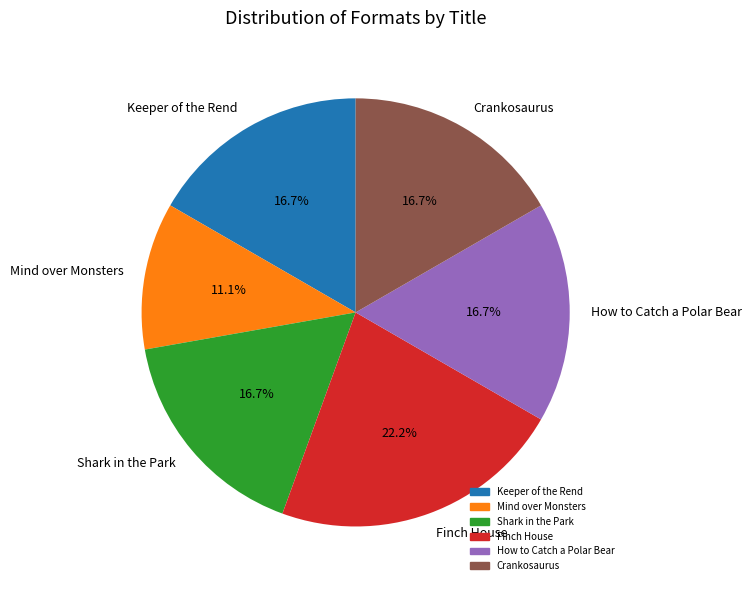

To the nearest percent, what is the combined percentage of Finch House and Shark in the Park?

39%